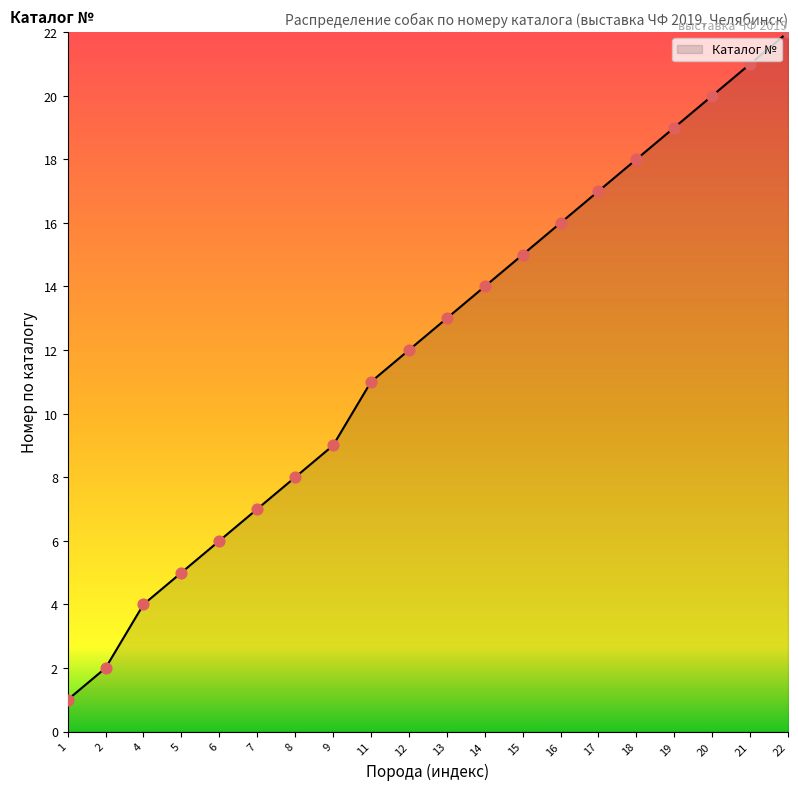

Approximately how many times larger is the value at 17 compared to 15?

1.1